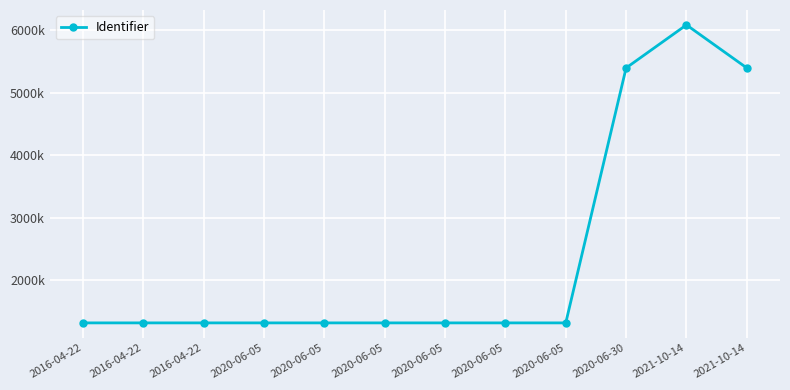

Does the chart have visible grid lines?

Yes